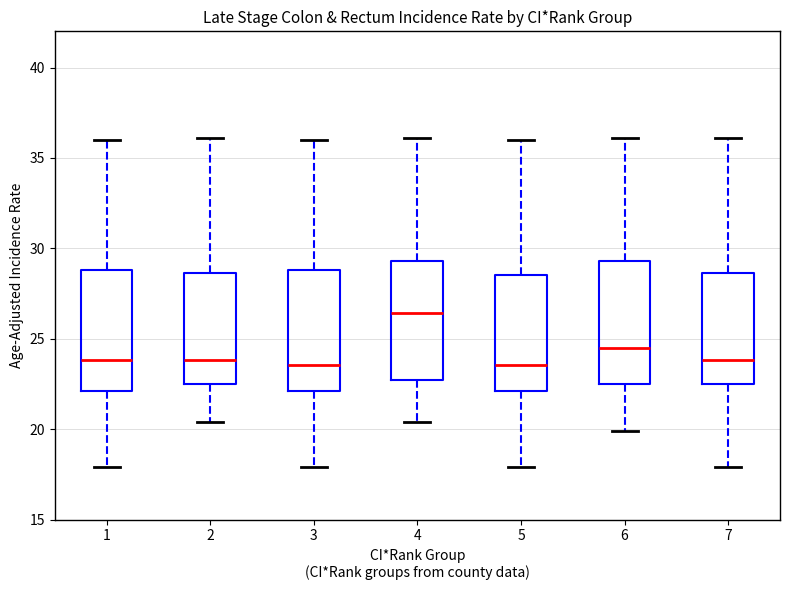

Which box's median line is the highest?

4